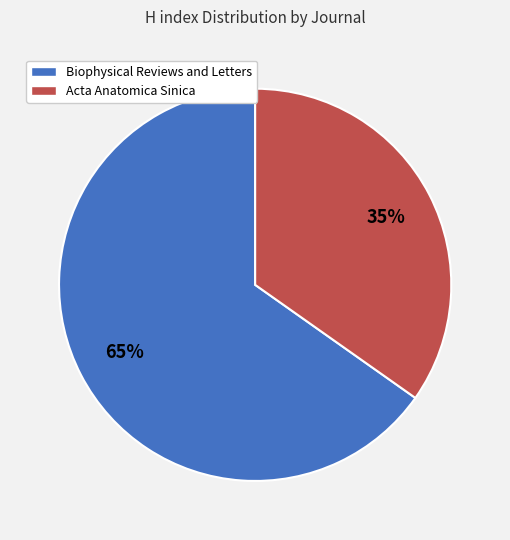

To the nearest percent, what portion does Acta Anatomica Sinica represent?

35%